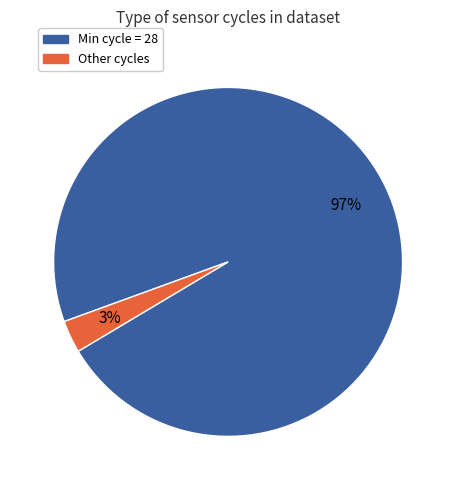

To the nearest percent, what is the average slice percentage?

50%